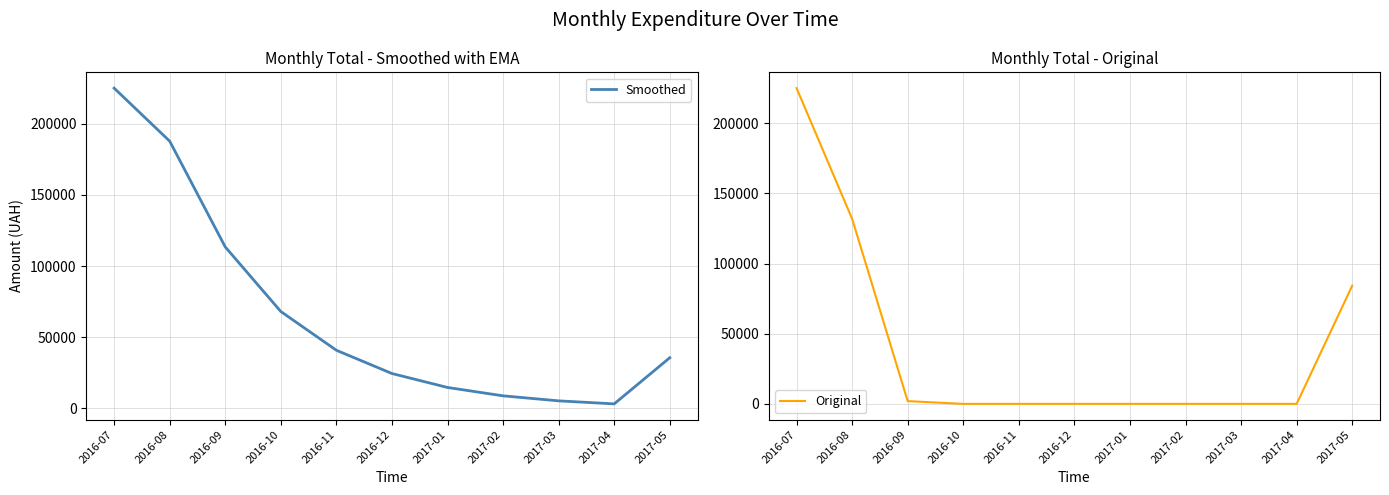

Between which two adjacent categories do Smoothed and Original first intersect?

2017-04 and 2017-05